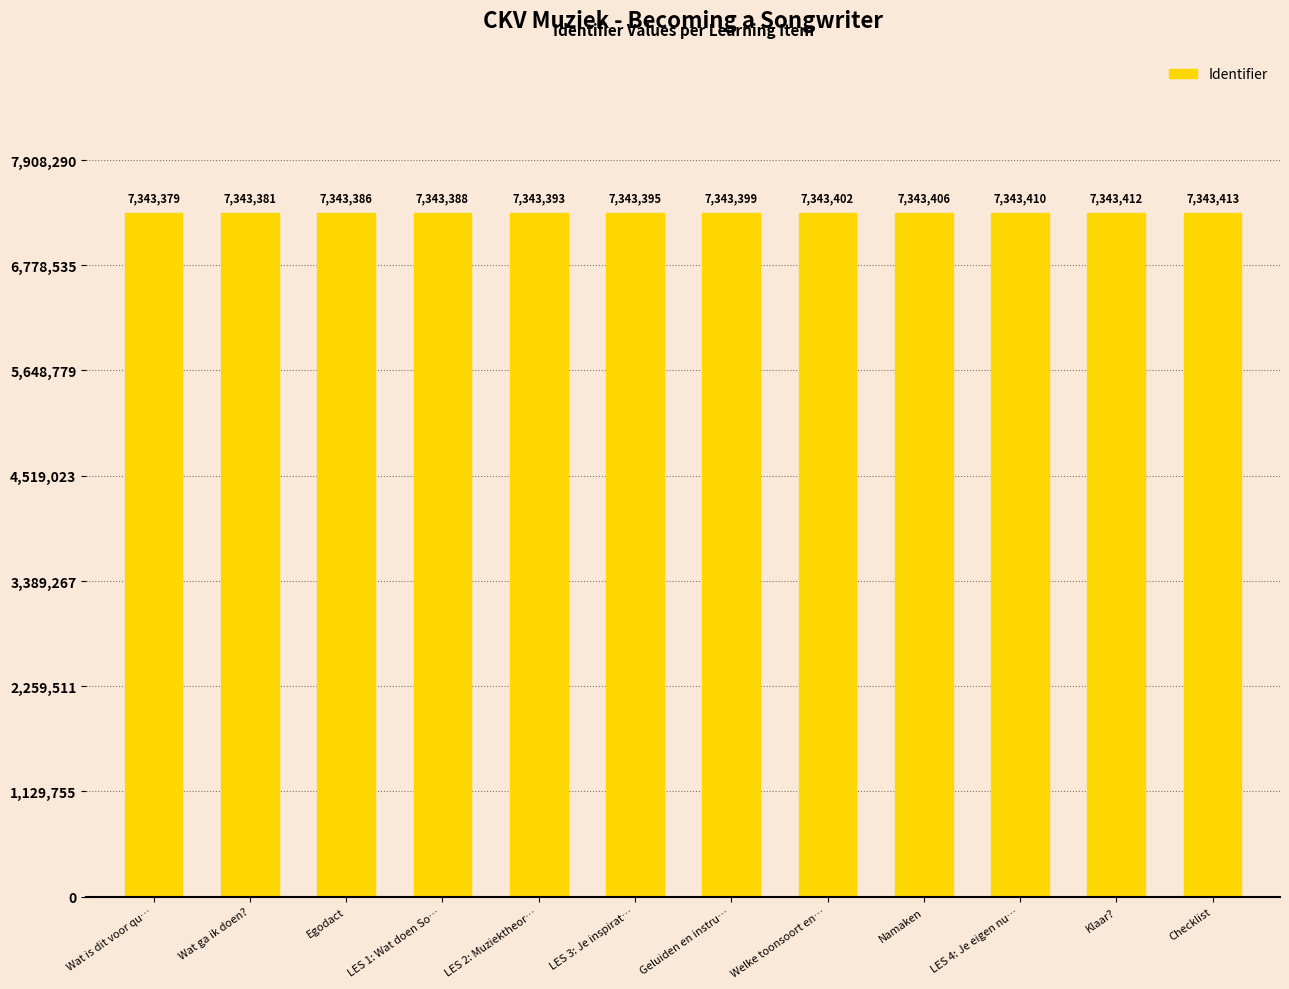

Does the chart contain any negative values?

No